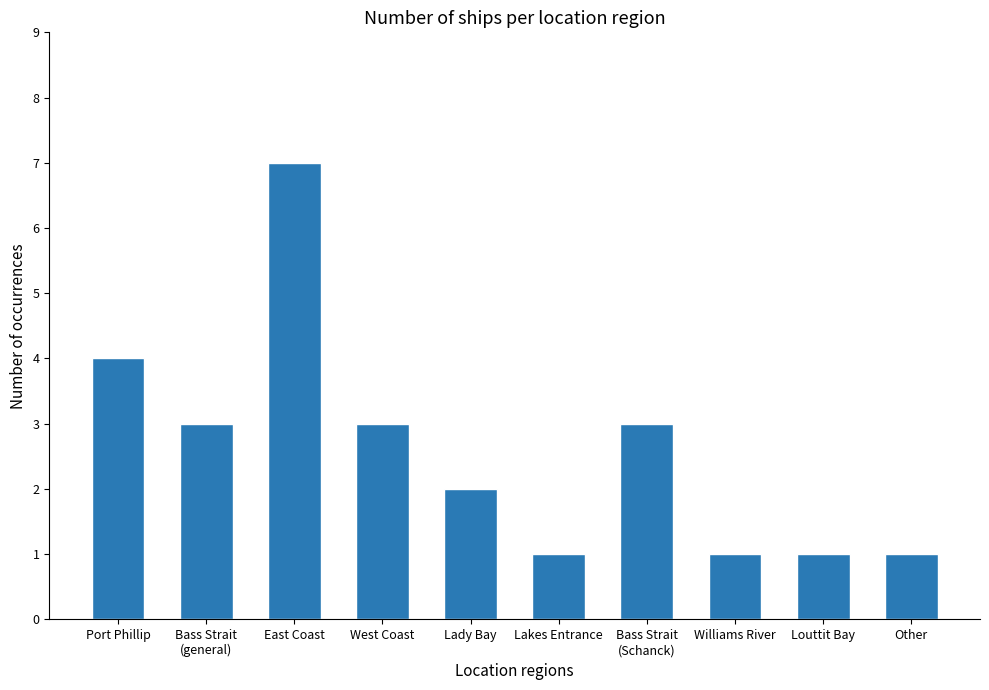

Are the bars horizontal?

No